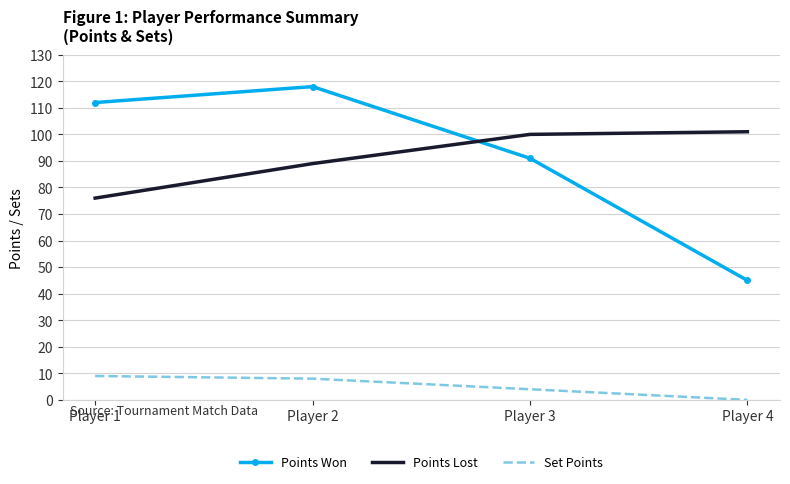

Is the value of Points Lost at Player 2 greater than the value of Points Won at Player 1?

No